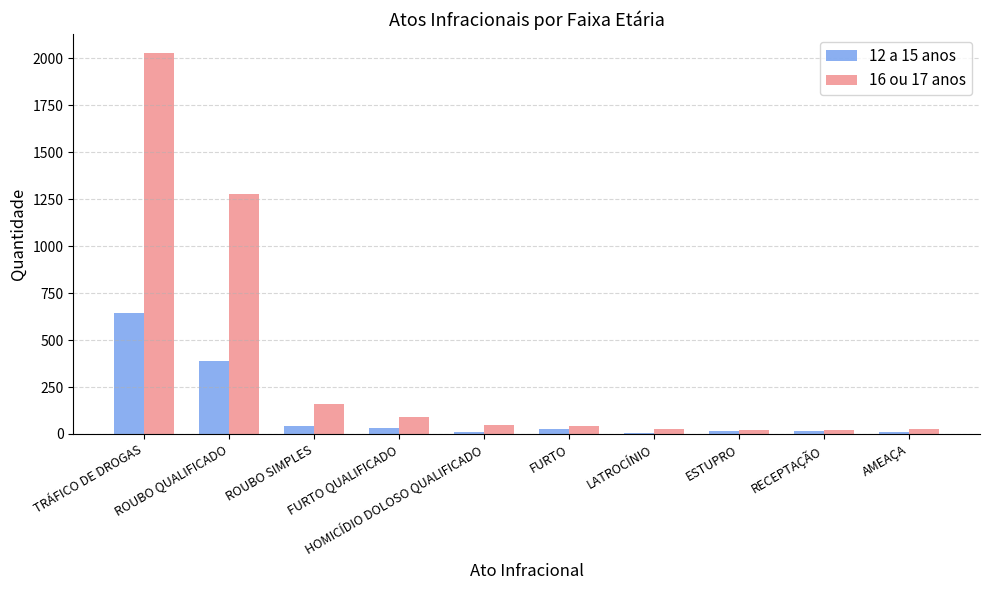

Is it true that 12 a 15 anos equals 646 at TRÁFICO DE DROGAS?

True